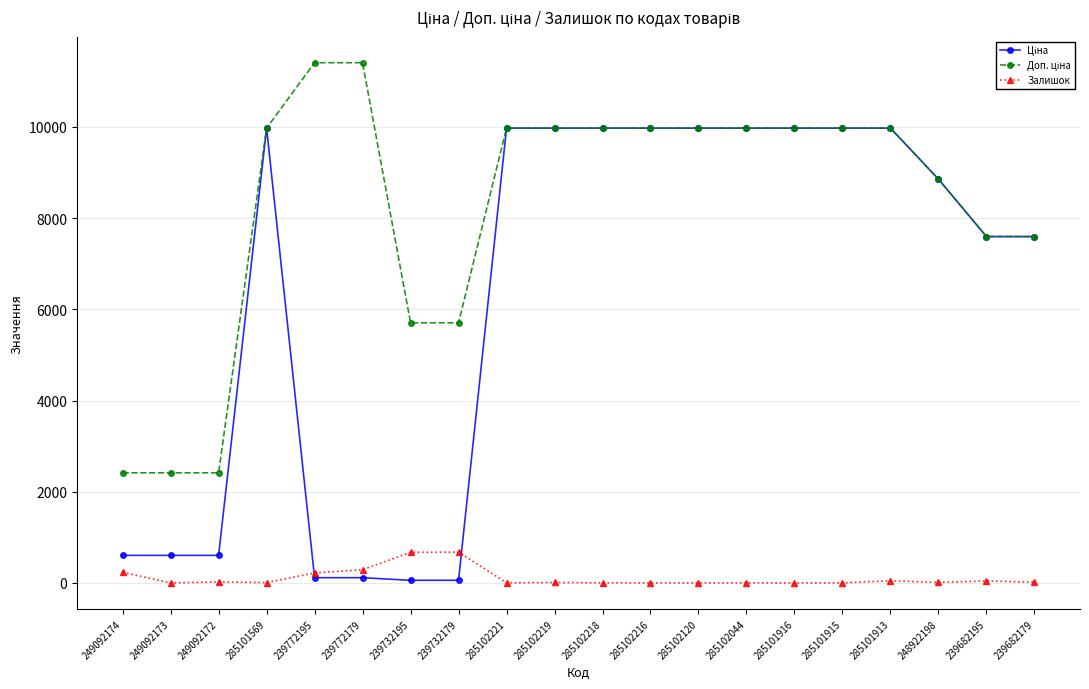

True or false: Залишок has a value of 0.0 at 285101916.

True